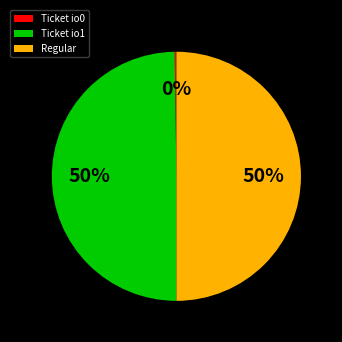

To the nearest percent, what percentage of the pie is Ticket io1?

50%